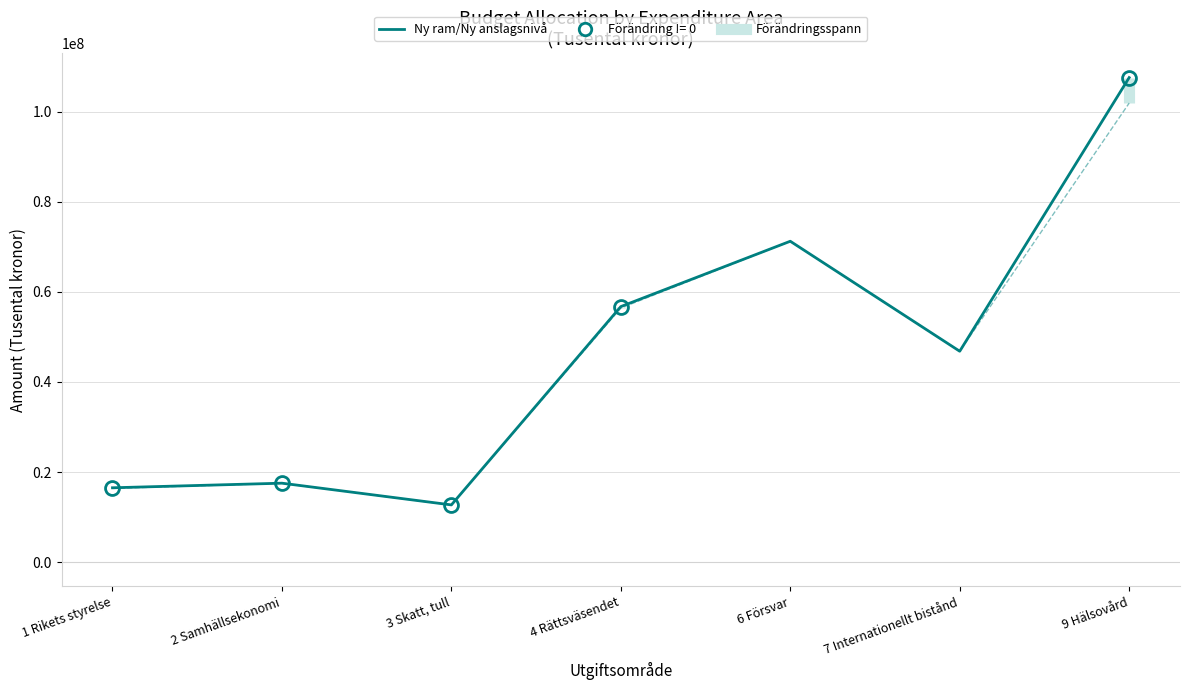

At which label is Ny ram/Ny anslagsnivå closest to 60151612?

4 Rättsväsendet